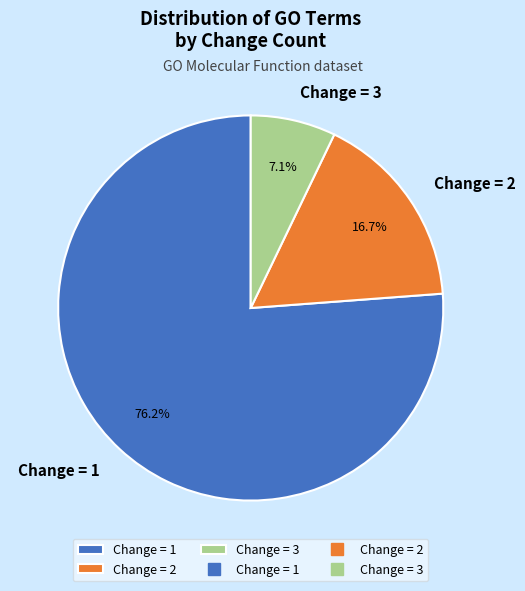

How many segments does this pie chart have?

3